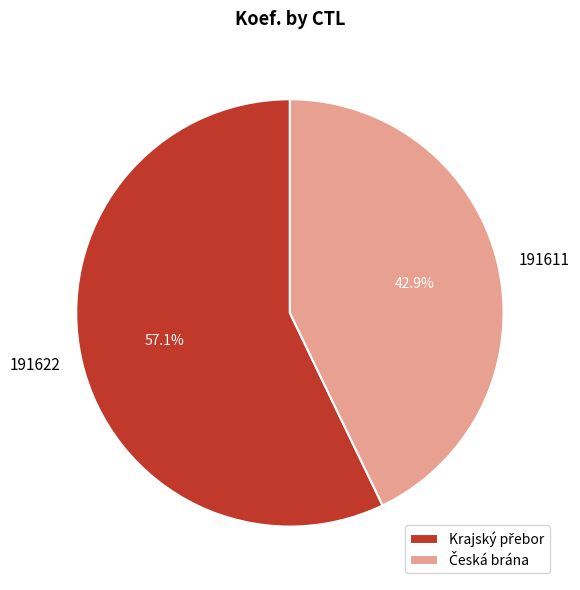

Is there a majority slice in this chart?

Yes